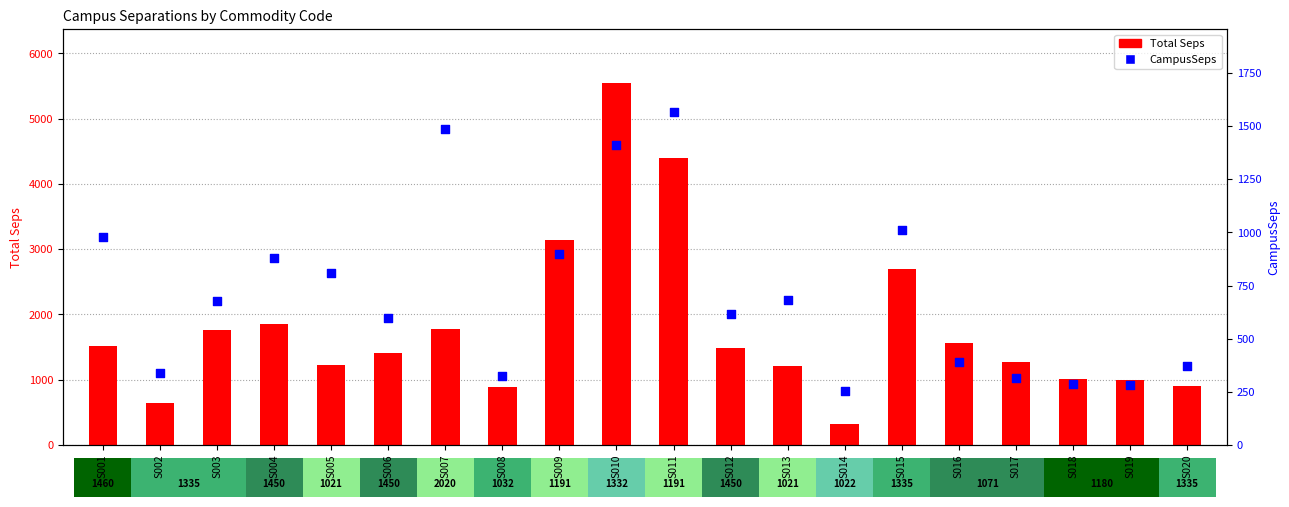

Which series has the largest total across all categories?

Total Seps